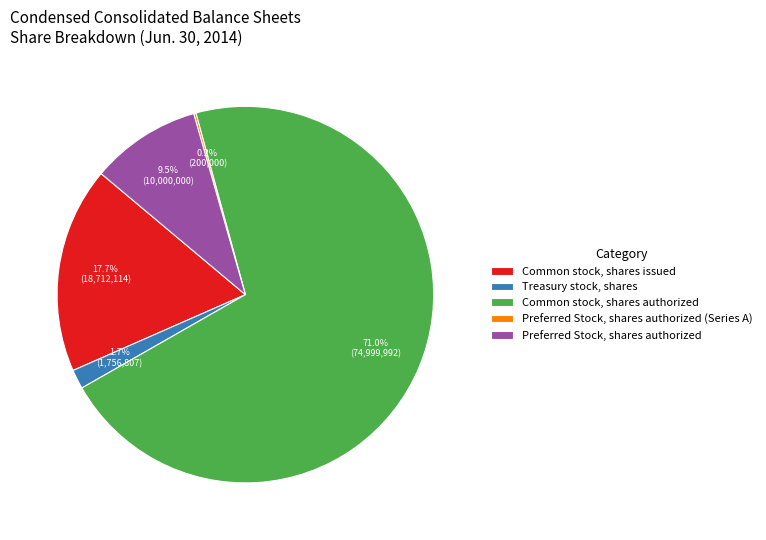

Which category has the biggest portion of the pie?

Common stock, shares authorized